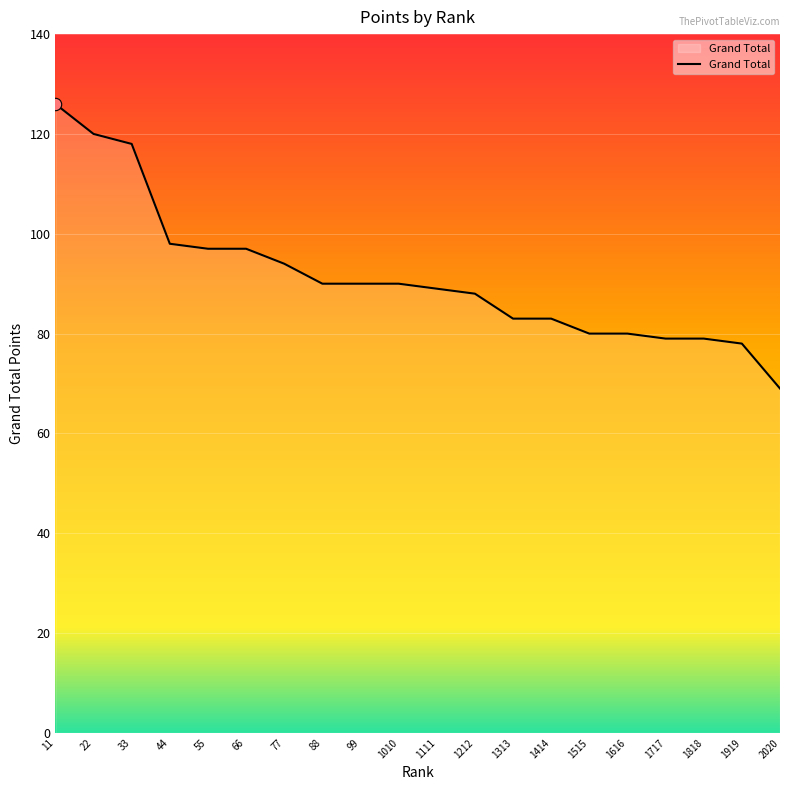

Which has a higher value, 44 or 1212?

44